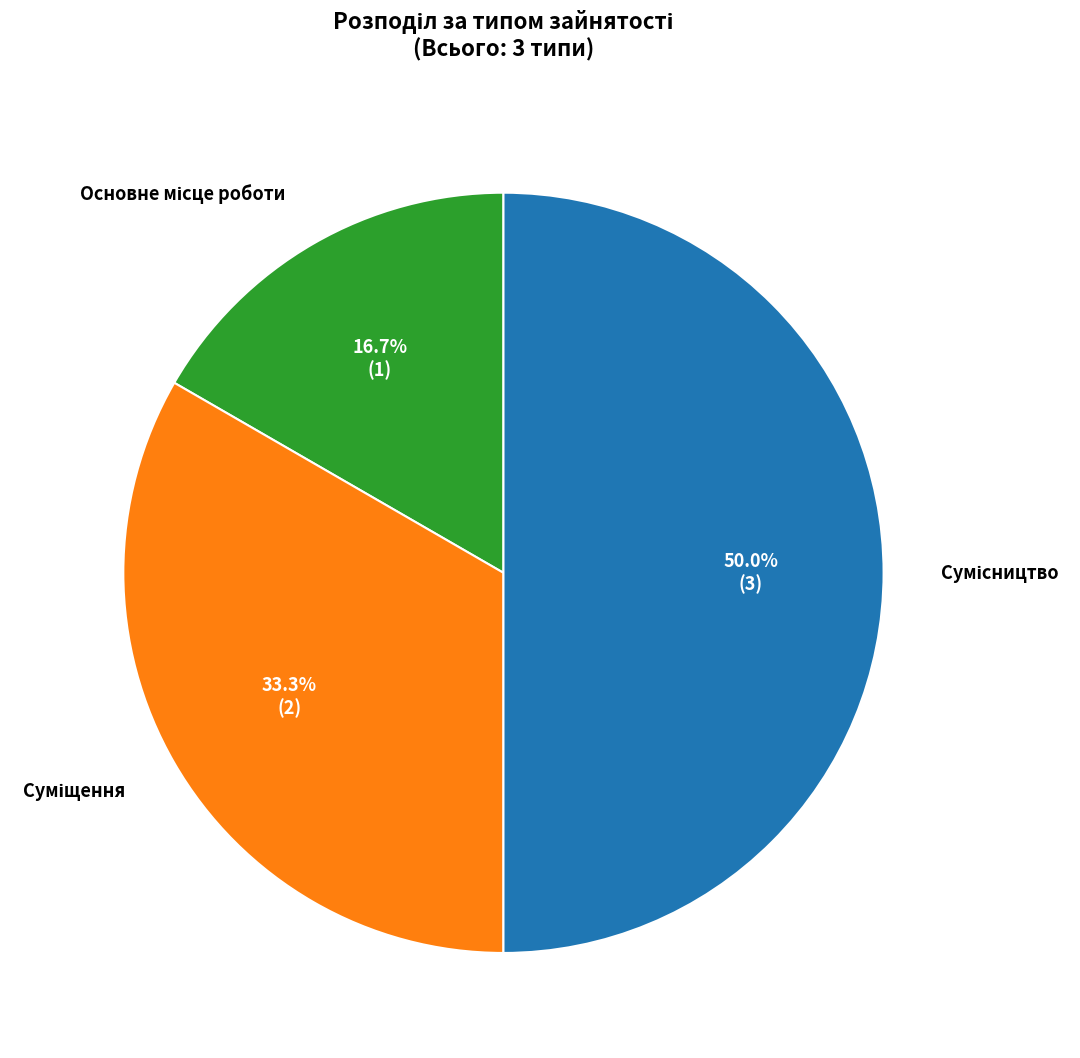

To the nearest percent, what is the difference between the largest and smallest slice percentages?

33%